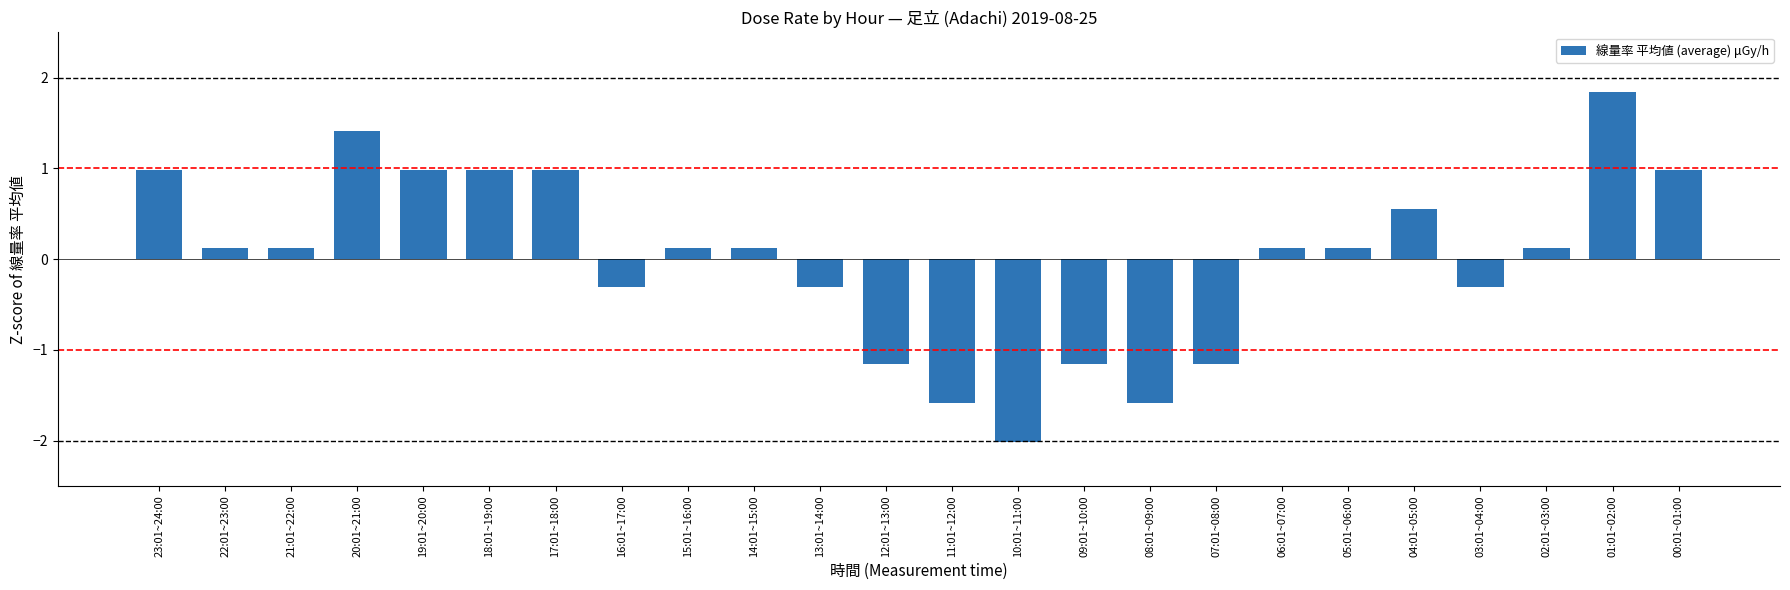

Which category has the highest value across all series?

01:01~02:00